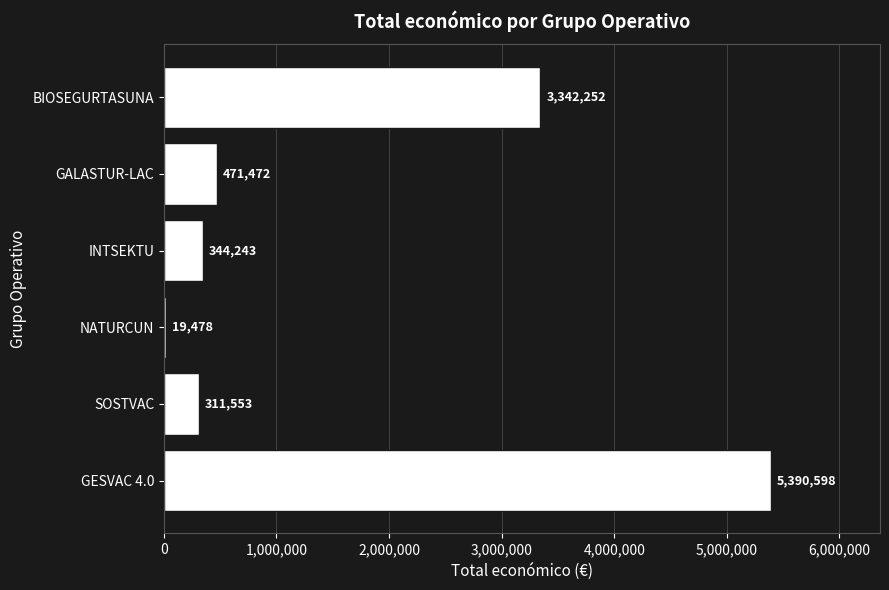

Rank the categories by value from lowest to highest.

NATURCUN, SOSTVAC, INTSEKTU, GALASTUR-LAC, BIOSEGURTASUNA, GESVAC 4.0